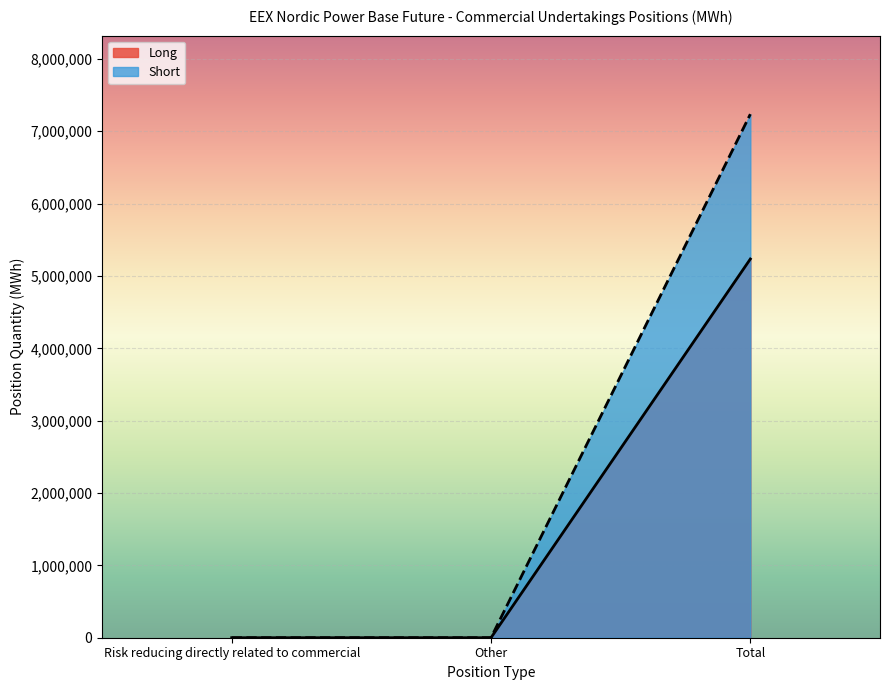

What is the sum of the Short values at Total and Other?

7236641